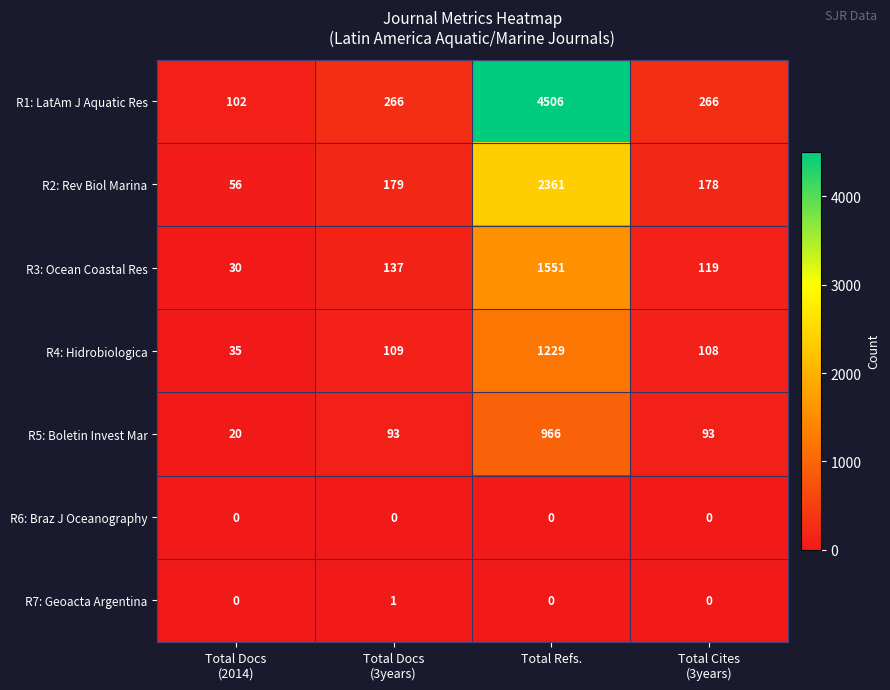

List the series in order of their peak value, lowest first.

R6: Braz J Oceanography, R7: Geoacta Argentina, R5: Boletin Invest Mar, R4: Hidrobiologica, R3: Ocean Coastal Res, R2: Rev Biol Marina, R1: LatAm J Aquatic Res